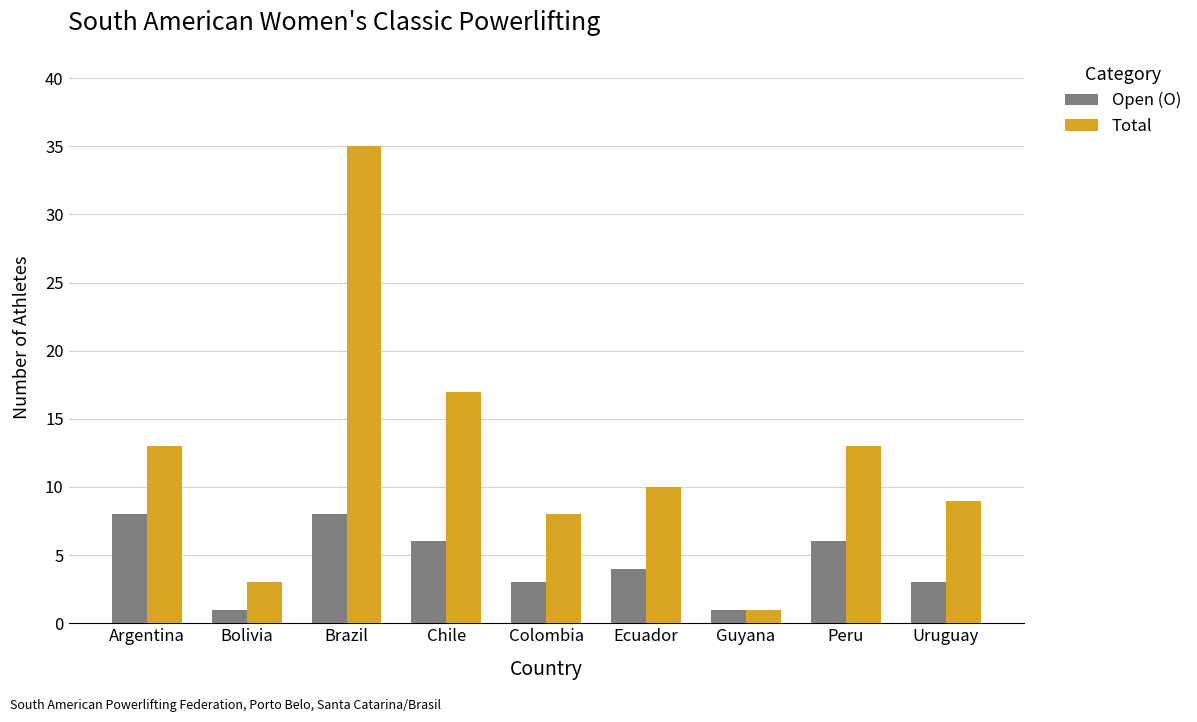

What position from the right is Guyana?

3